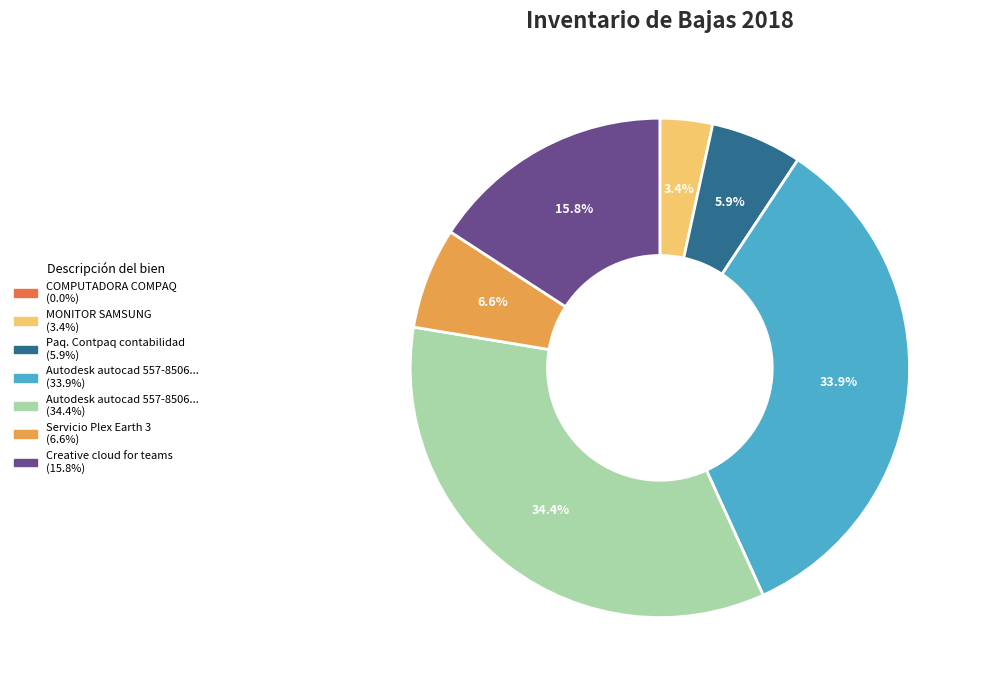

Does any single category account for the majority?

No